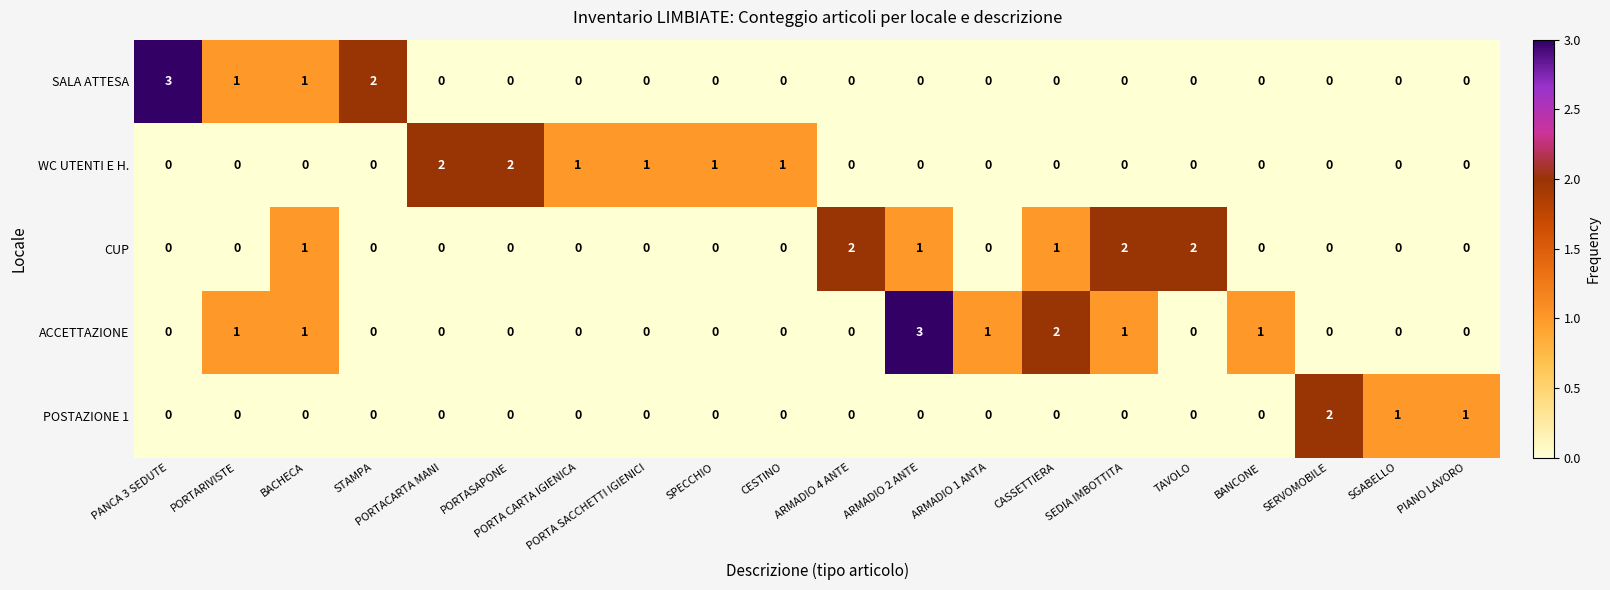

How many SALA ATTESA values are between 0 and 1?

18